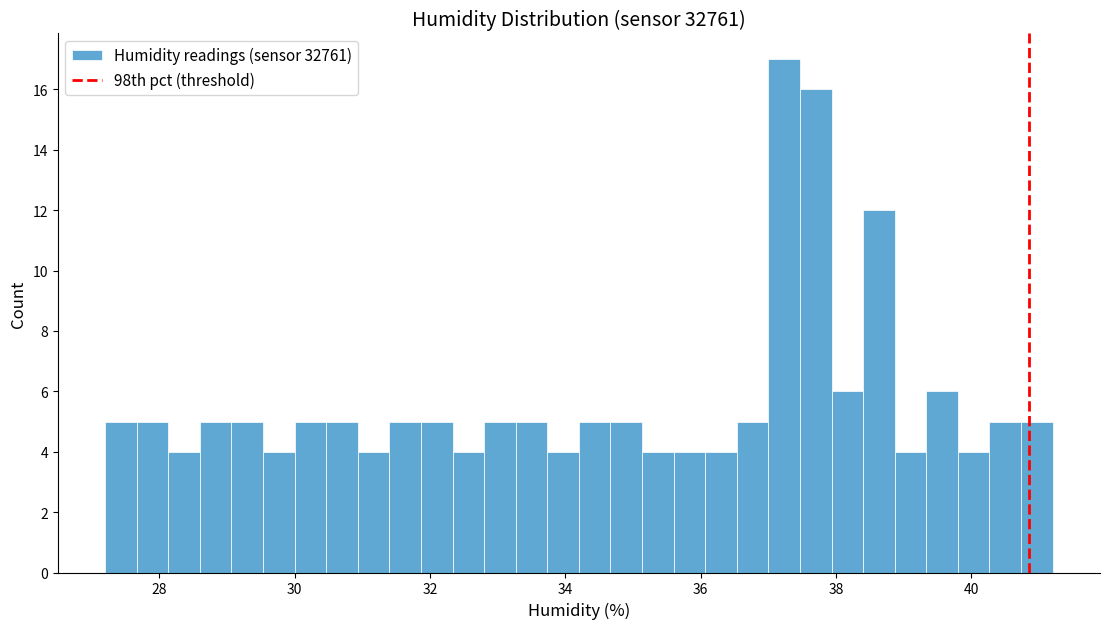

Around what value on the x-axis is the tallest bar? Give the approximate position of its centre, as read against the axis.

37.2